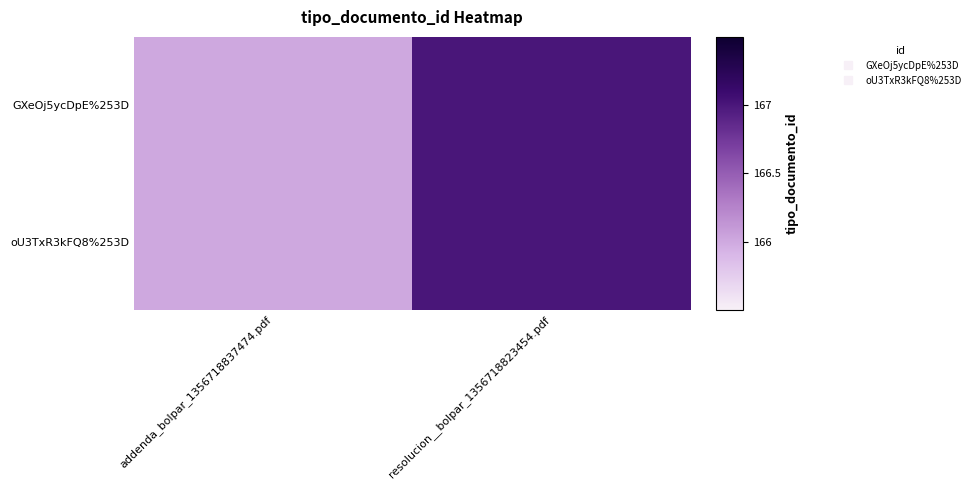

At how many categories does at least one series exceed 166?

1